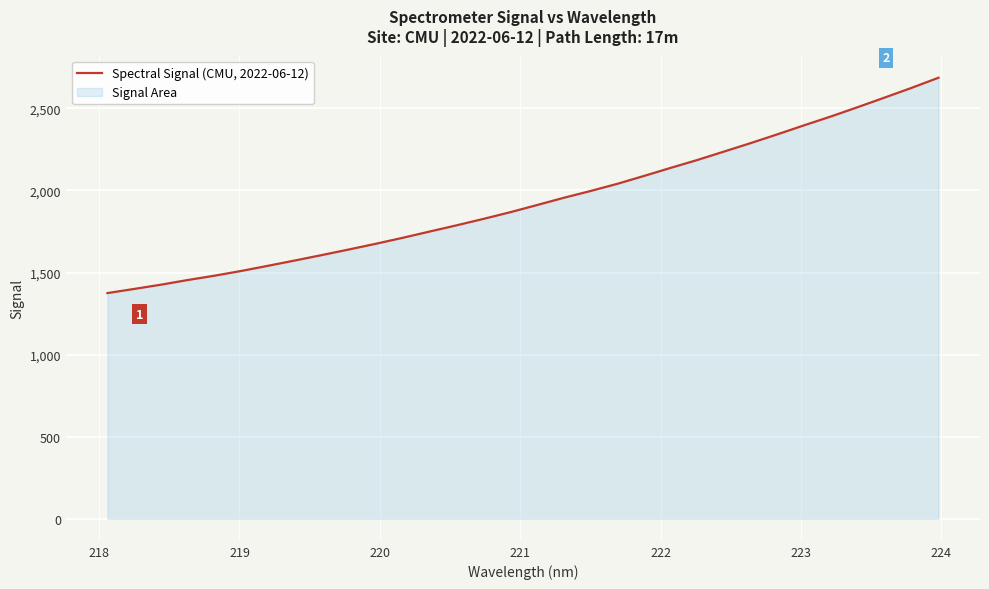

How many lines are shown in the chart?

1